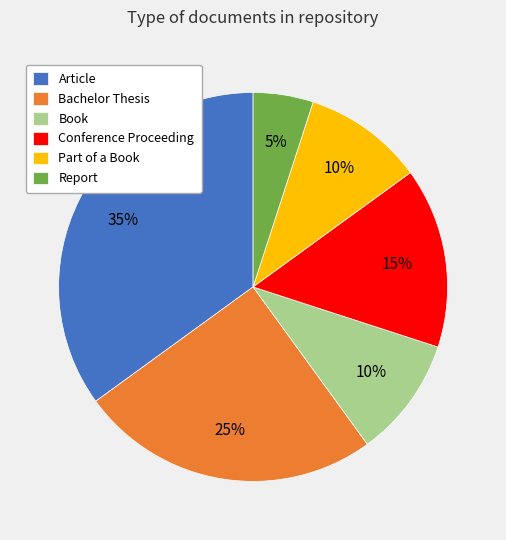

To the nearest percent, what is the difference between the Article and Part of a Book slice percentages?

25%